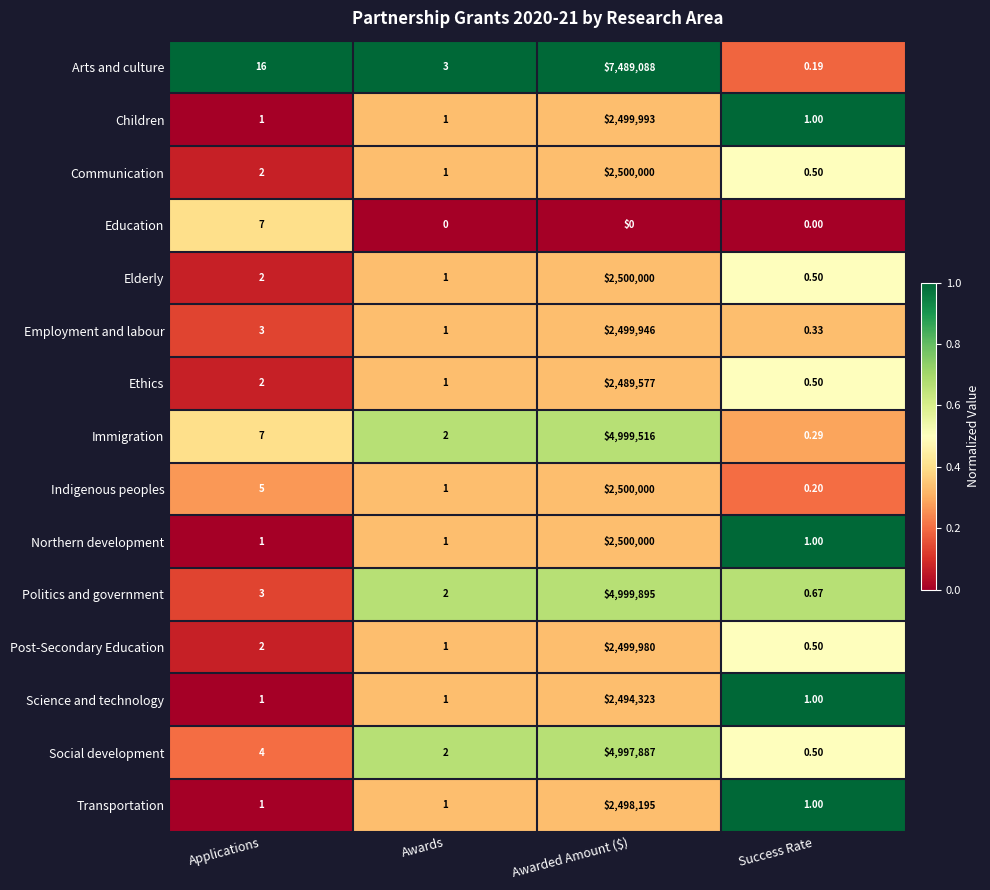

Which series has the largest range (max minus min)?

Arts and culture